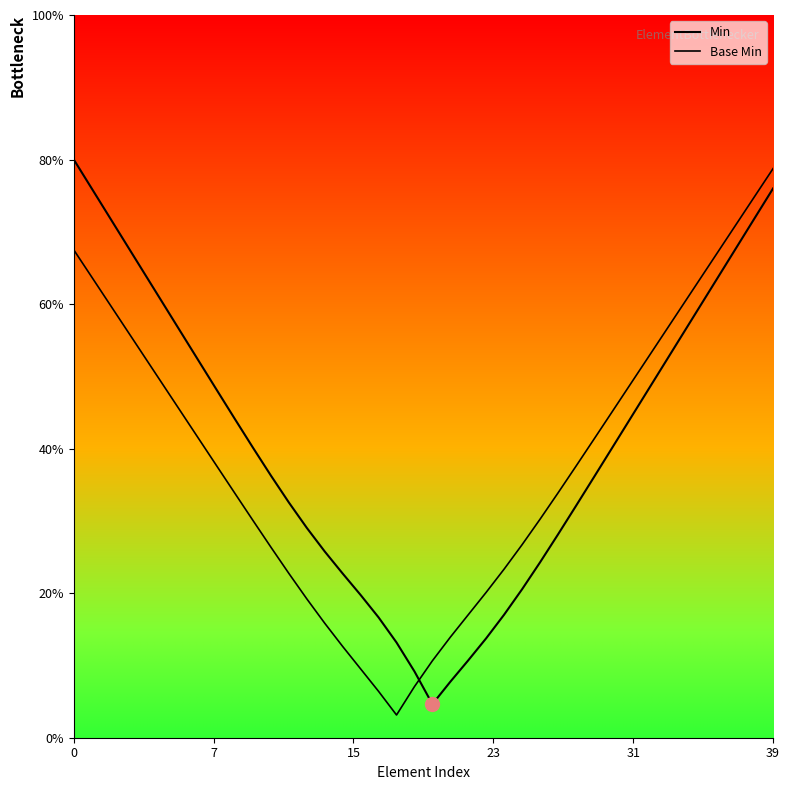

Is this an area chart (filled region under the line)?

Yes